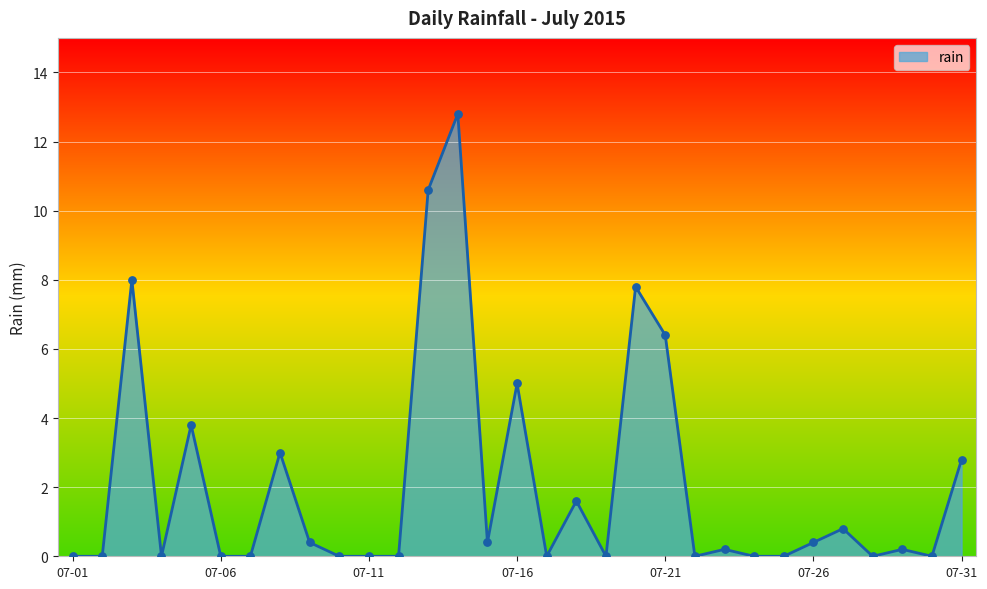

What is the maximum value shown in the chart?

12.8